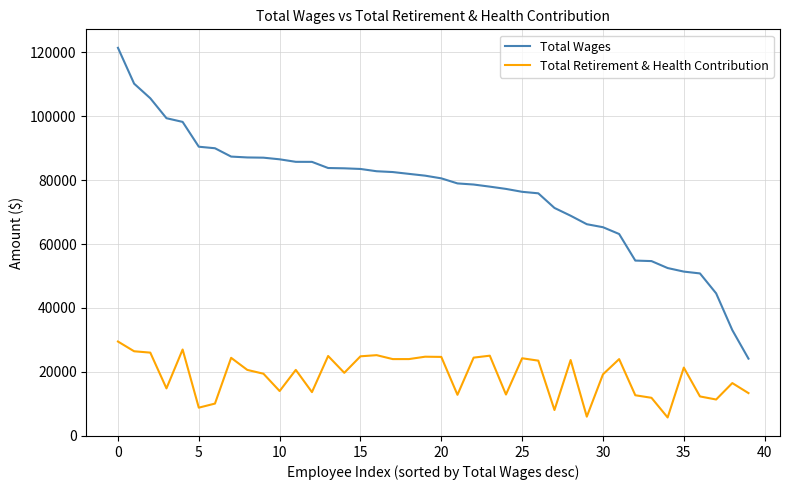

Rank the series by their maximum value, from lowest to highest.

Total Retirement & Health Contribution, Total Wages